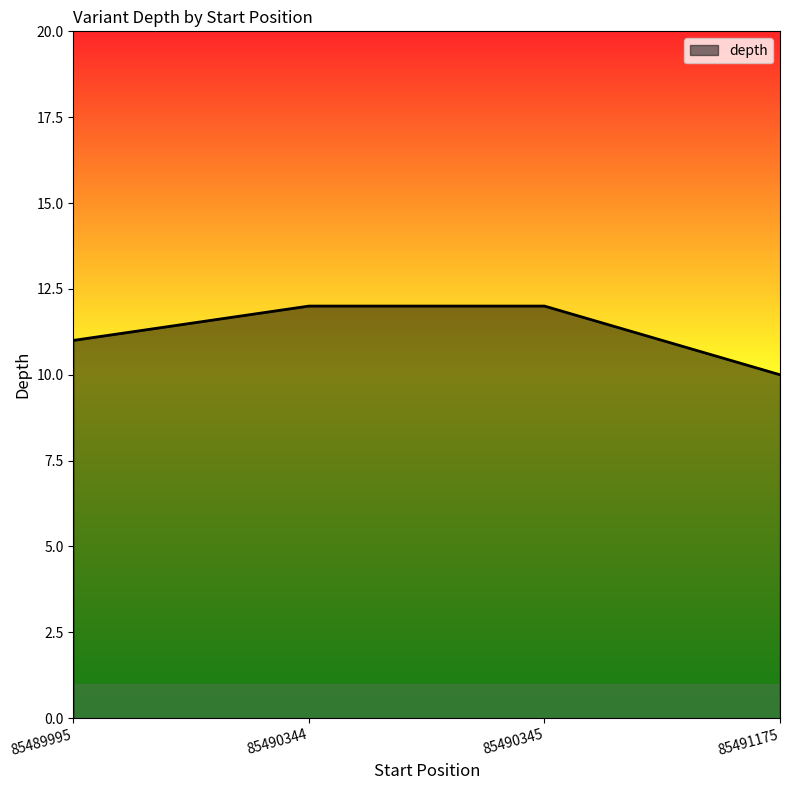

What is the change in value from 85490345 to 85491175?

-2